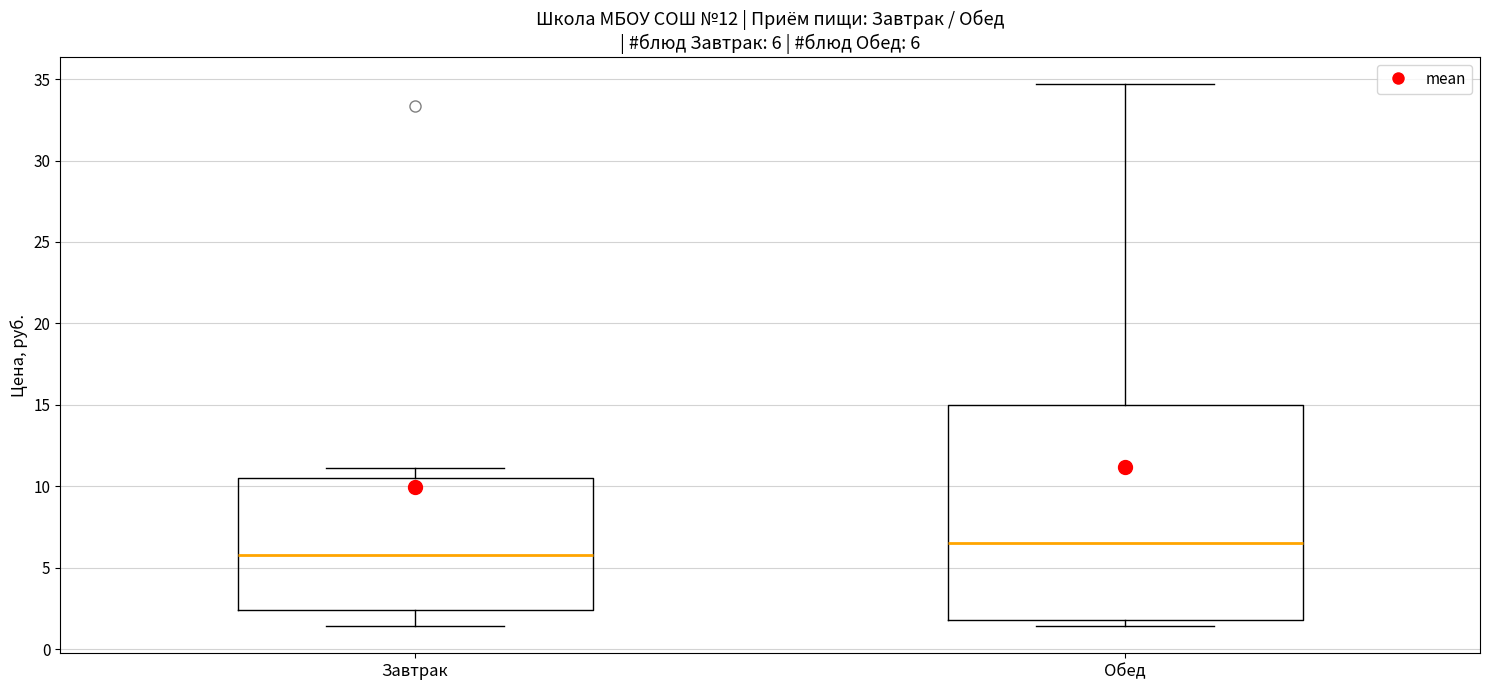

Which box has the lowest median line?

Завтрак